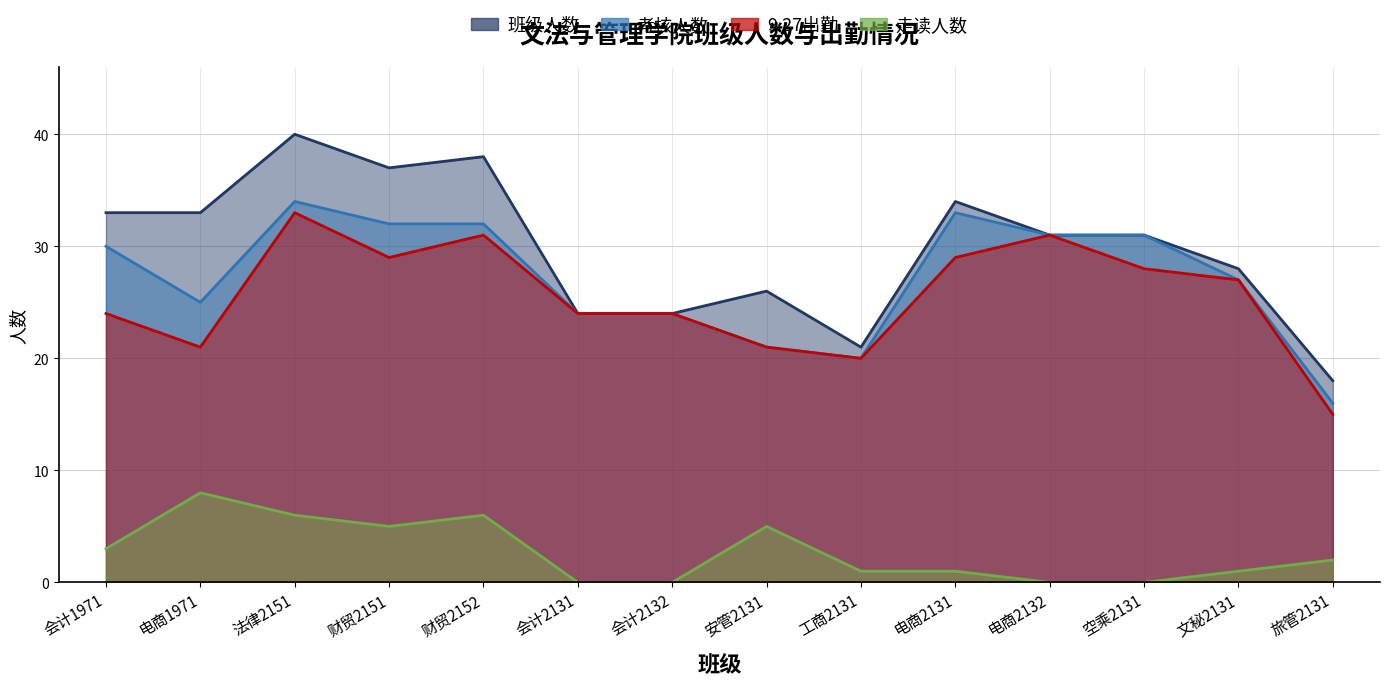

What value does the 9.27出勤 series have at 会计1971?

24